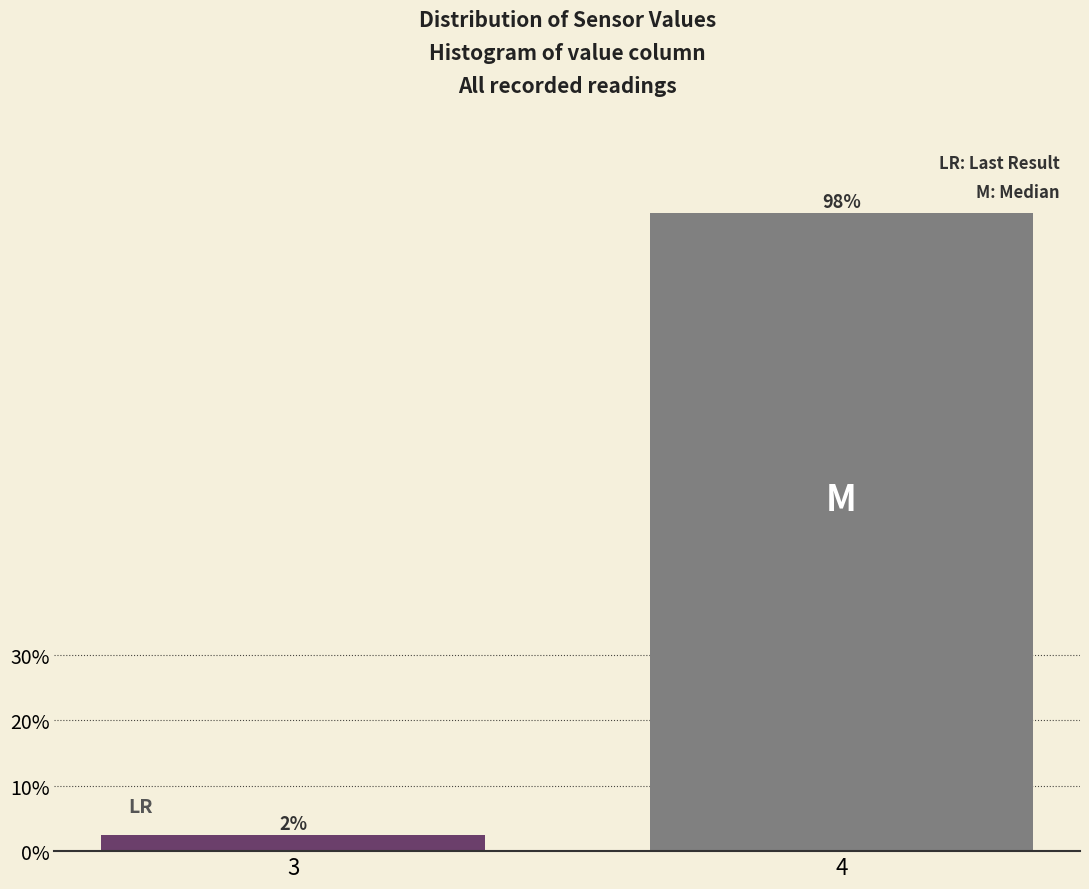

How many bars are there in total?

2